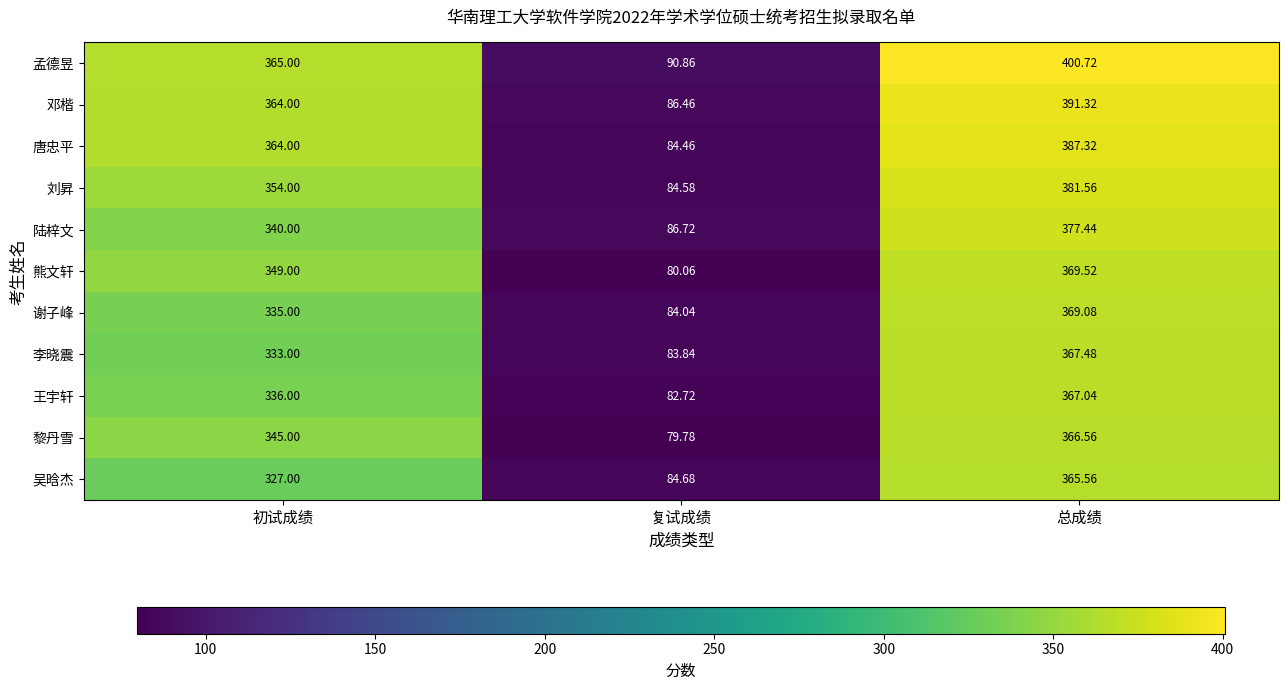

What is the spread (max minus min) of values at 复试成绩?

11.1